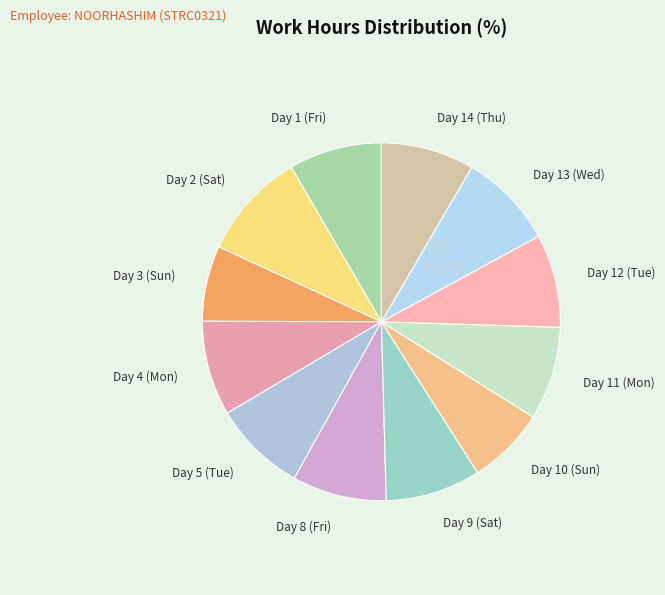

What is the largest slice in the pie chart?

Day 2 (Sat)